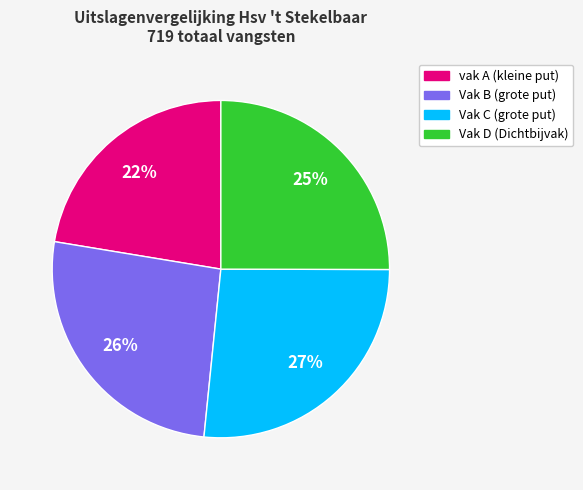

Approximately how many times larger is the value at Vak B (grote put) compared to vak A (kleine put)?

1.2